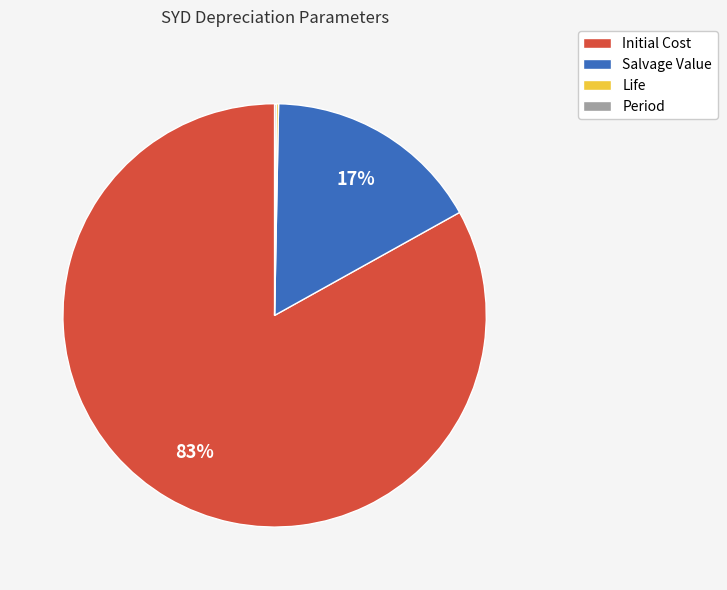

To the nearest percent, what is the average slice percentage?

25%